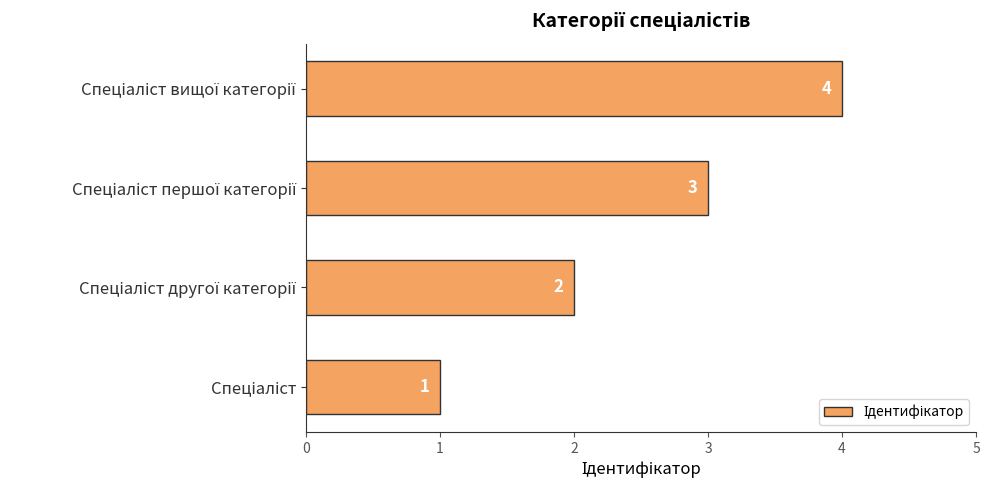

What is the difference between the maximum and minimum values?

3